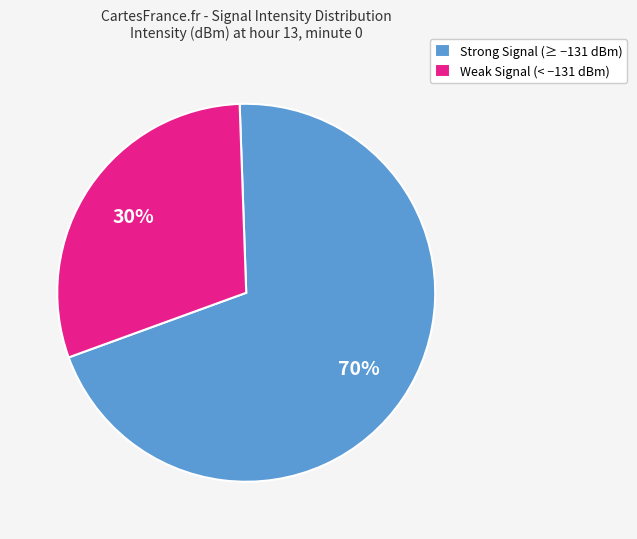

Is there a majority slice in this chart?

Yes